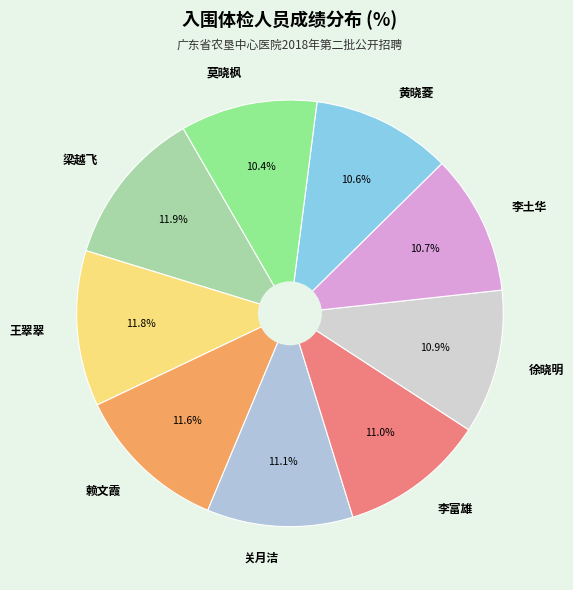

True or false: 徐晓明 accounts for 3% of the total.

False